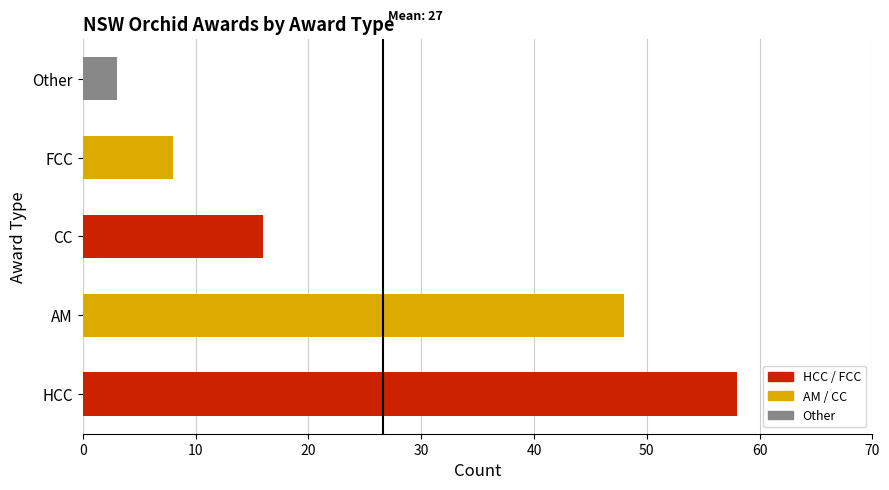

What is the sum of the values at Other and CC?

19